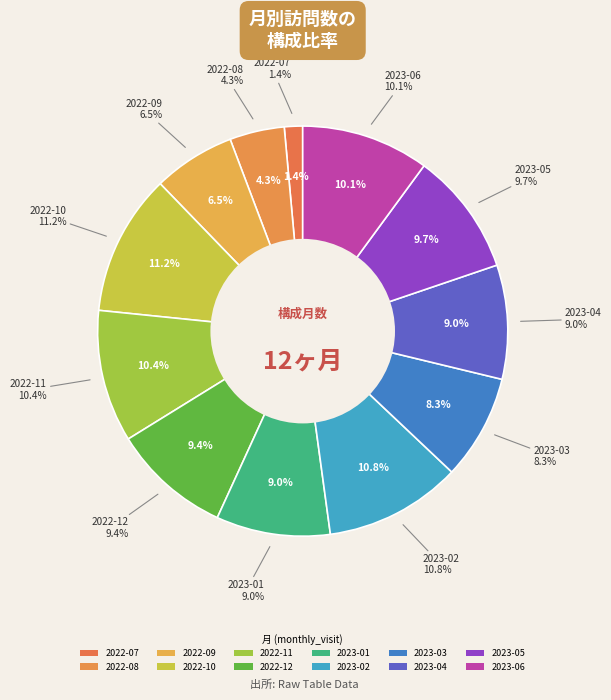

Between 2023-04 and 2022-12, which is larger?

2022-12